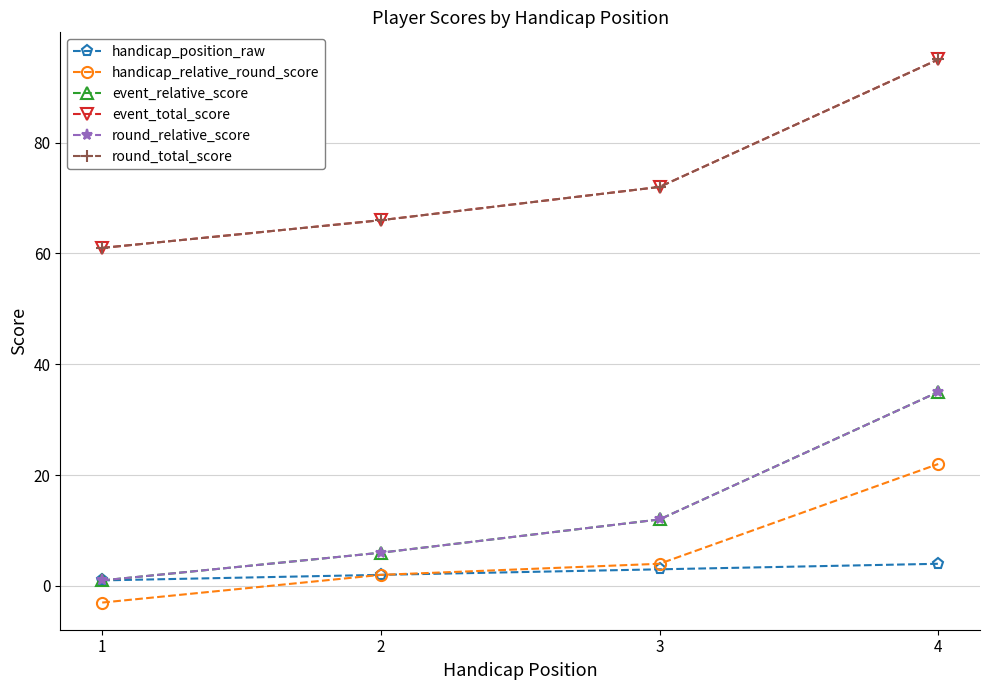

Which series has the widest spread of values?

event_relative_score